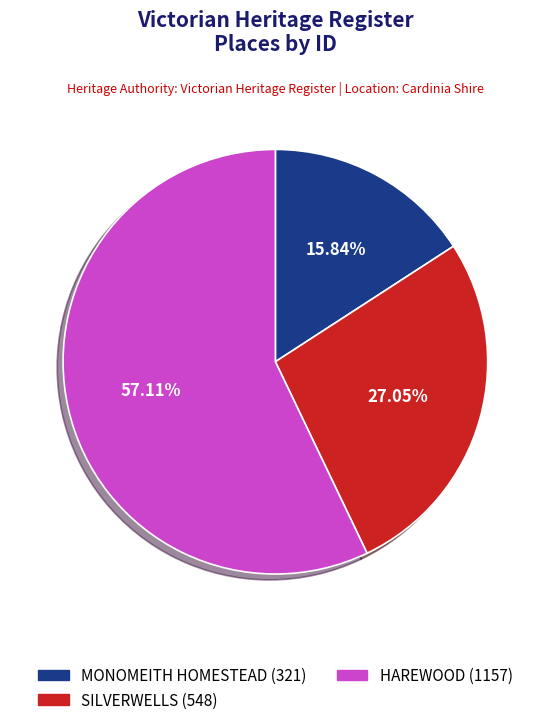

To the nearest percent, what is the combined percentage of HAREWOOD and SILVERWELLS?

84%